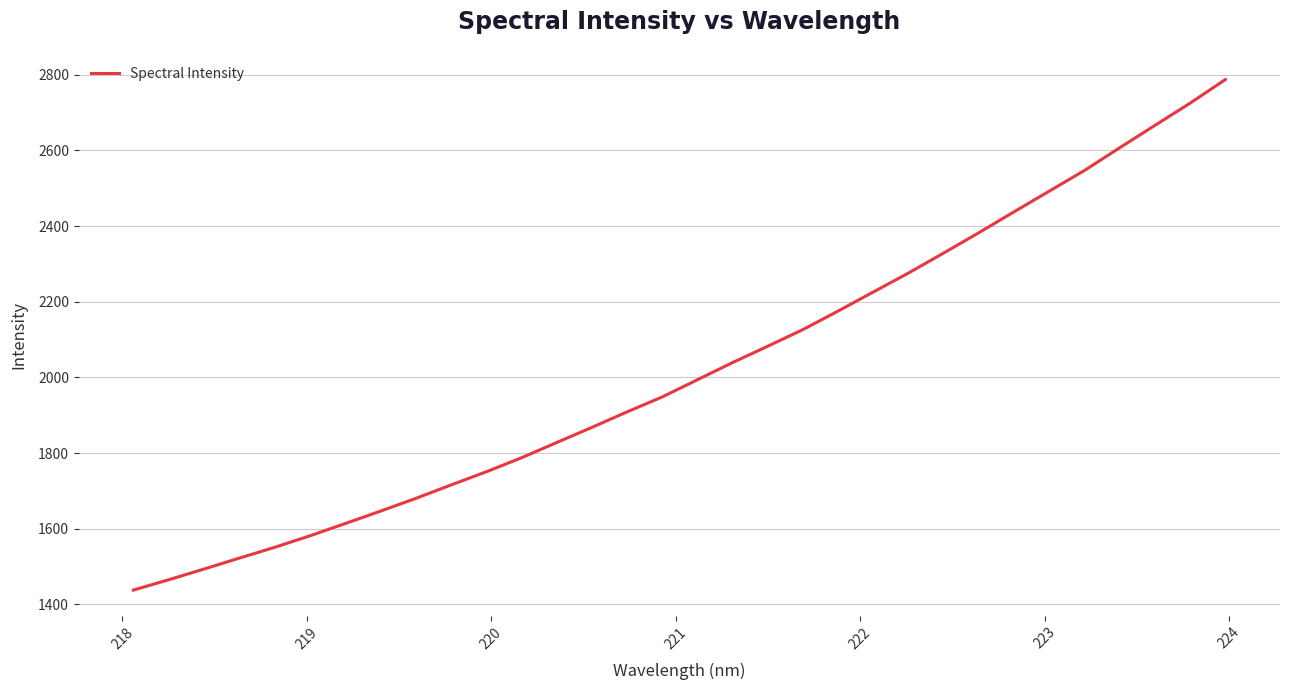

How many values exceed 1993?

16